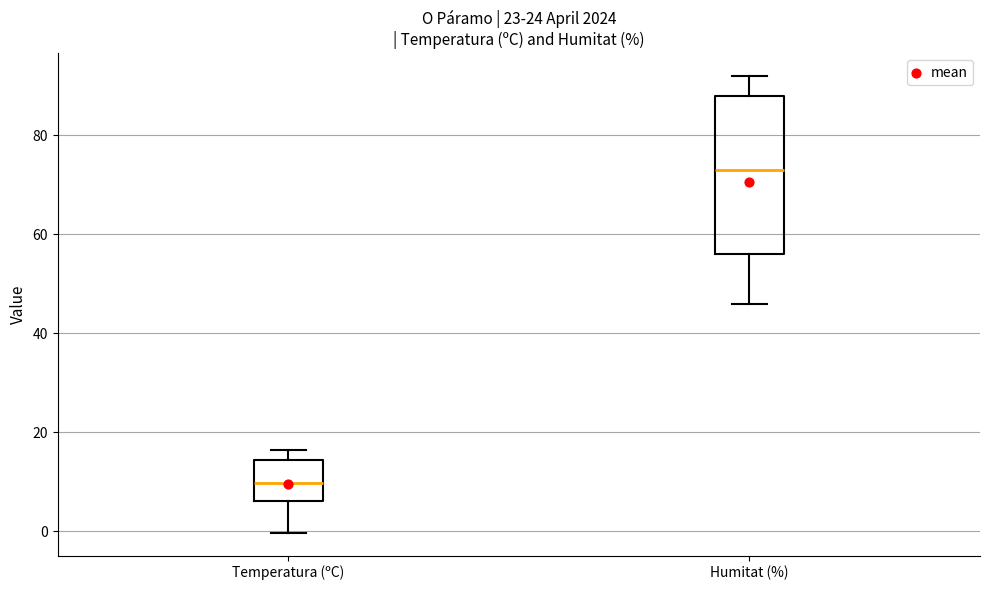

Which box's median line is the lowest?

Temperatura (ºC)